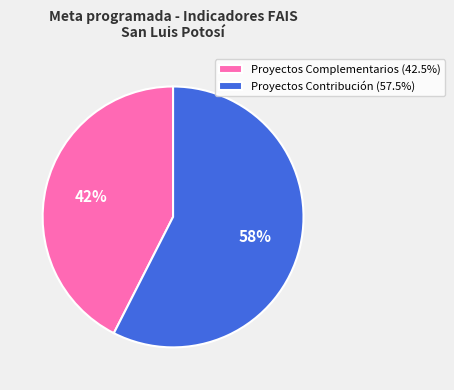

What is the ratio of the value at Proyectos Contribución (57.5%) to the value at Proyectos Complementarios (42.5%)?

1.4